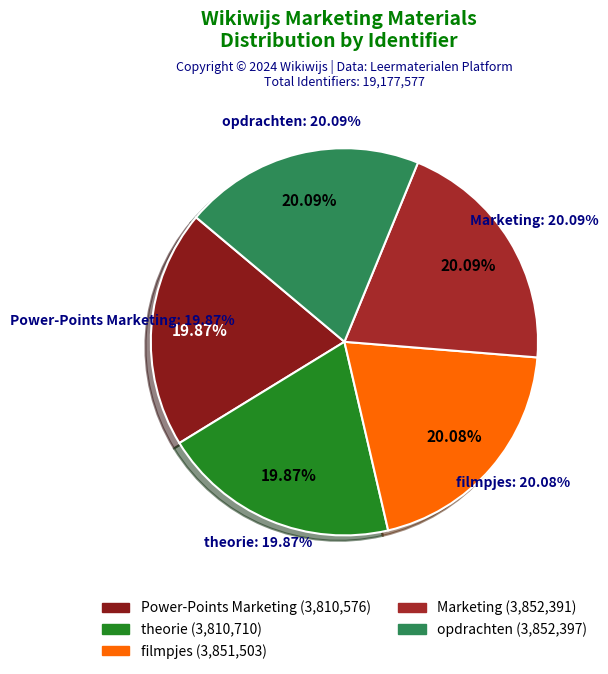

What is the total percentage of theorie and Marketing?

40.0%